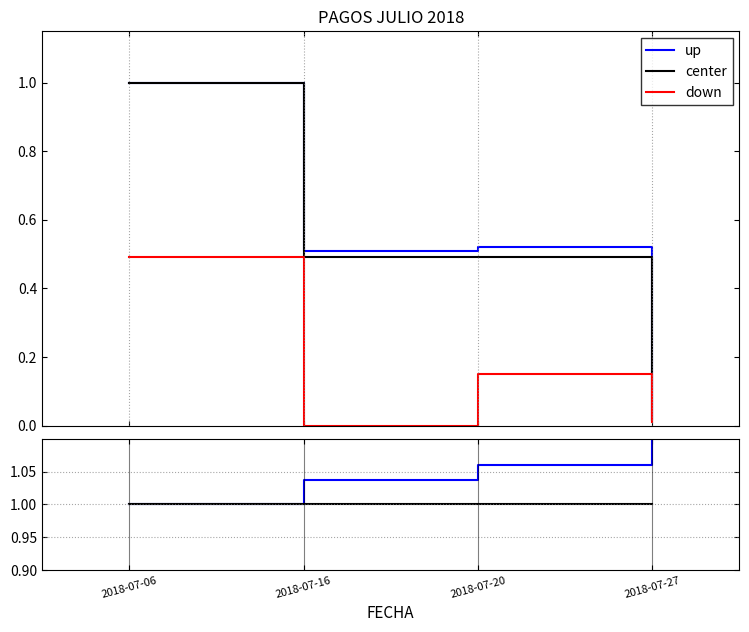

The down series shows 0.2 at 2018-07-06. True or false?

False